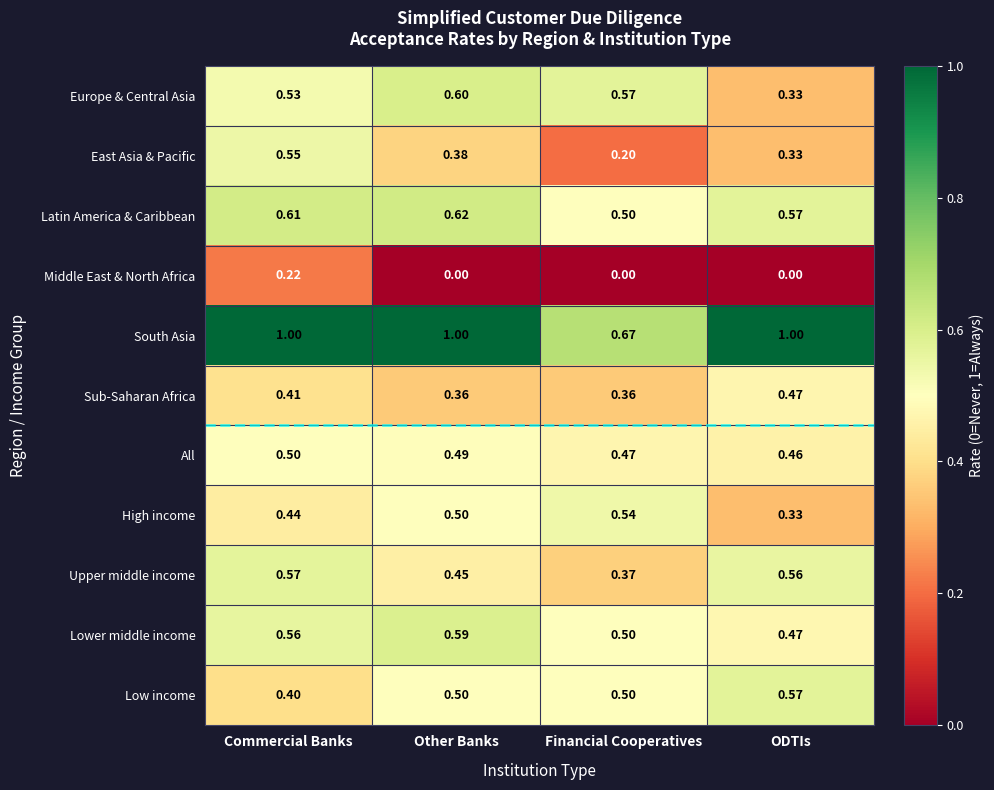

At which label does Latin America & Caribbean reach its peak?

Other Banks